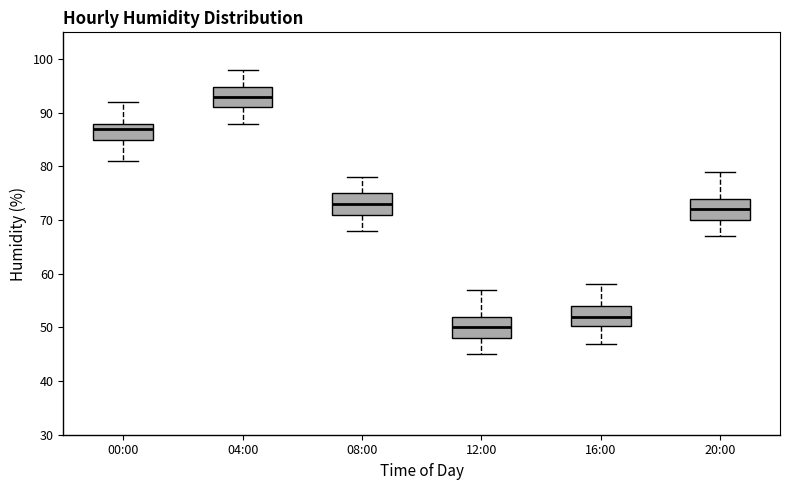

Which box has the highest median line?

04:00